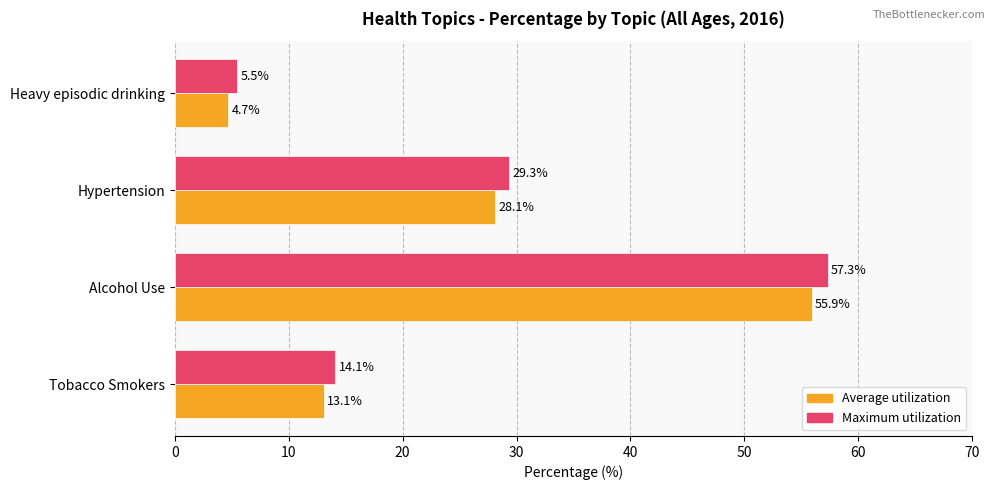

What is the minimum value shown in the chart?

4.7